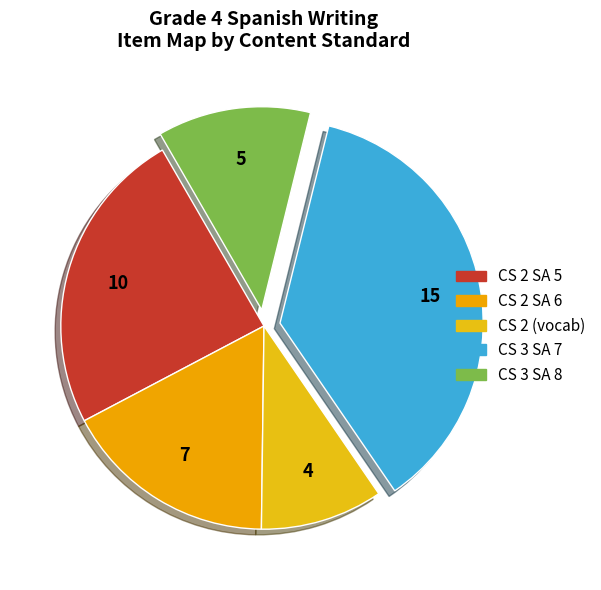

Is there any slice that represents more than half of the pie?

No